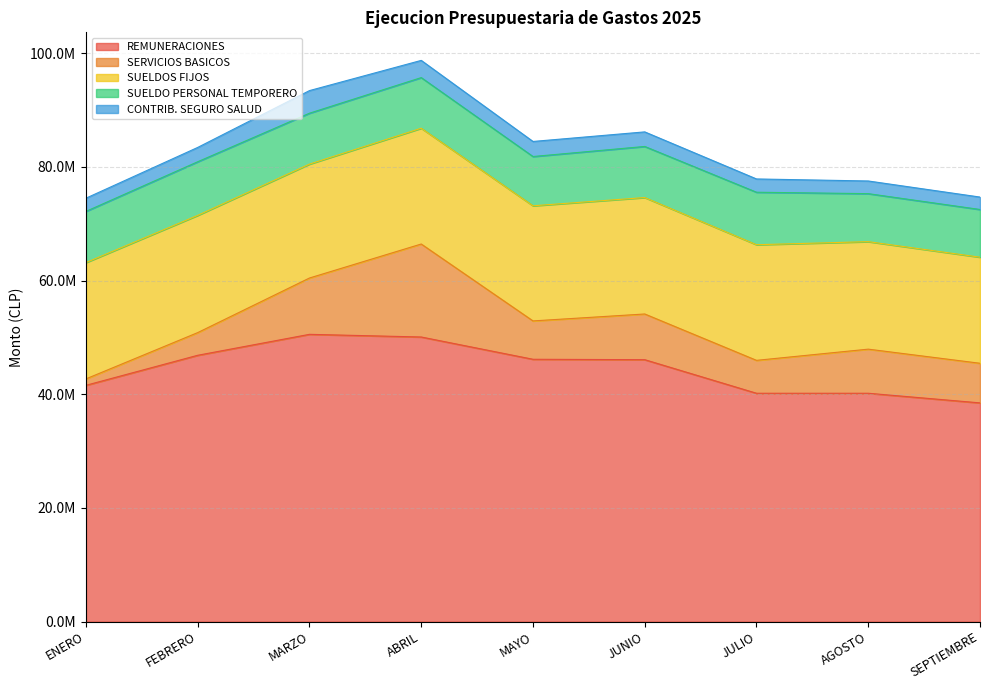

Reading left to right, extract all data points from this chart.

REMUNERACIONES: ENERO=41582734.3	FEBRERO=46866086.7	MARZO=50551761.2	ABRIL=50082541.1	MAYO=46162820.3	JUNIO=46090444.7	JULIO=40184206.5	AGOSTO=40184674.6	SEPTIEMBRE=38490020.0
SERVICIOS BASICOS: ENERO=1130663.9	FEBRERO=3990074.4	MARZO=9908911.5	ABRIL=16360260.0	MAYO=6749150.7	JUNIO=8041025.8	JULIO=5790537.4	AGOSTO=7759317.1	SEPTIEMBRE=6969144.5
SUELDOS FIJOS: ENERO=20462417.4	FEBRERO=20625500.0	MARZO=20040500.0	ABRIL=20371000.0	MAYO=20256000.0	JUNIO=20487000.0	JULIO=20343000.0	AGOSTO=18913993.1	SEPTIEMBRE=18665783.6
SUELDO PERSONAL TEMPORERO: ENERO=9007000.0	FEBRERO=9436000.0	MARZO=8957000.0	ABRIL=8908000.0	MAYO=8669000.0	JUNIO=8988191.0	JULIO=9235919.2	AGOSTO=8446073.4	SEPTIEMBRE=8392000.0
CONTRIB. SEGURO SALUD: ENERO=2324548.1	FEBRERO=2520592.5	MARZO=3977535.5	ABRIL=3027158.3	MAYO=2649402.5	JUNIO=2563817.8	JULIO=2336094.7	AGOSTO=2228076.2	SEPTIEMBRE=2186434.0